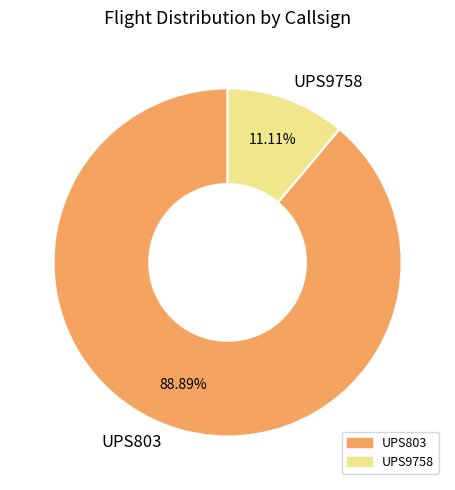

To the nearest percent, what is the difference between the UPS9758 and UPS803 slice percentages?

78%